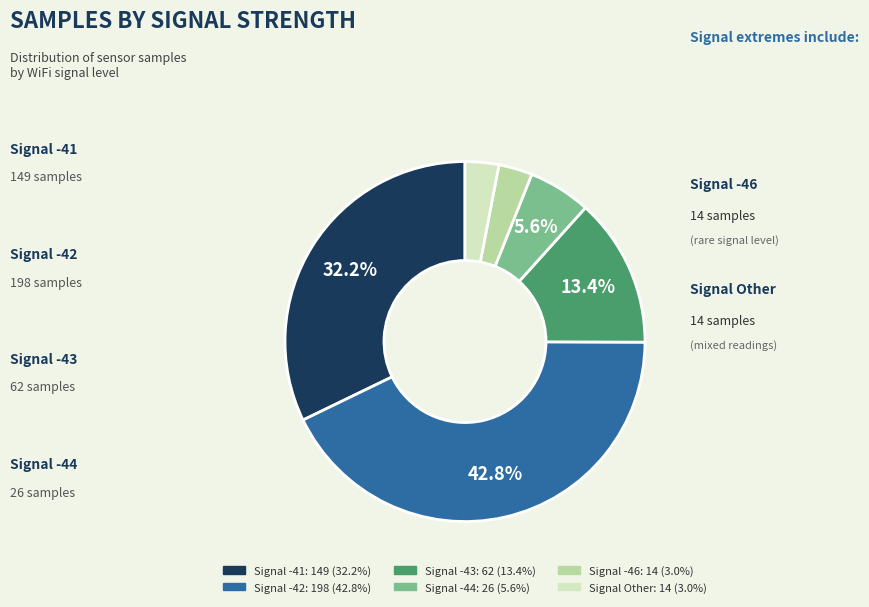

Does any single category account for the majority?

No